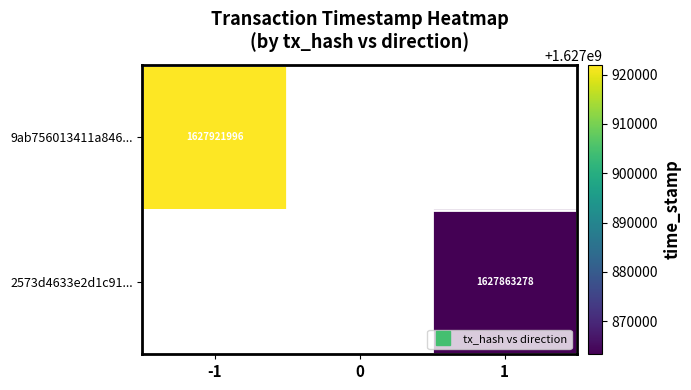

Rank the series by their average value, from highest to lowest.

9ab756013411a846..., 2573d4633e2d1c91...